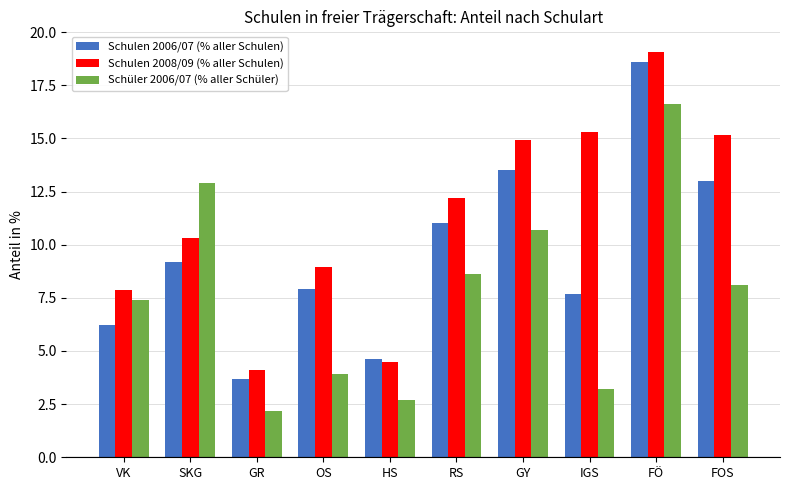

Is the value of Schulen 2006/07 (% aller Schulen) at HS greater than the value of Schulen 2008/09 (% aller Schulen) at IGS?

No